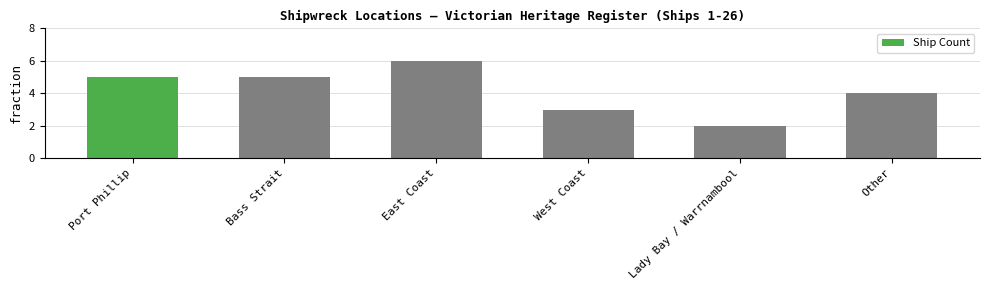

What is the value of the 5th bar from the left?

2